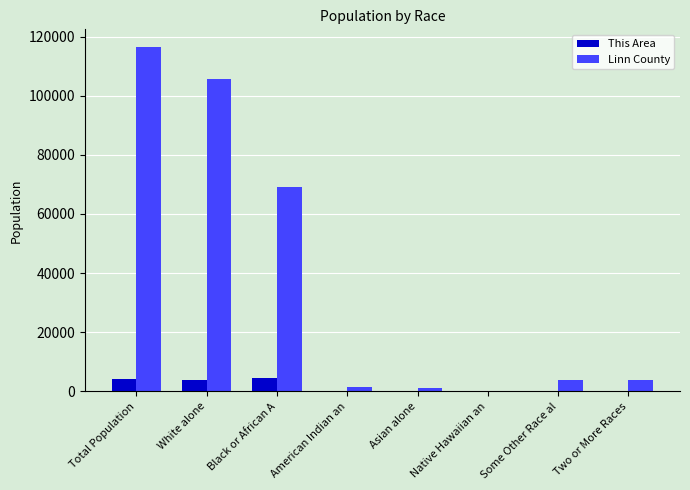

Which series has the largest total across all categories?

Linn County